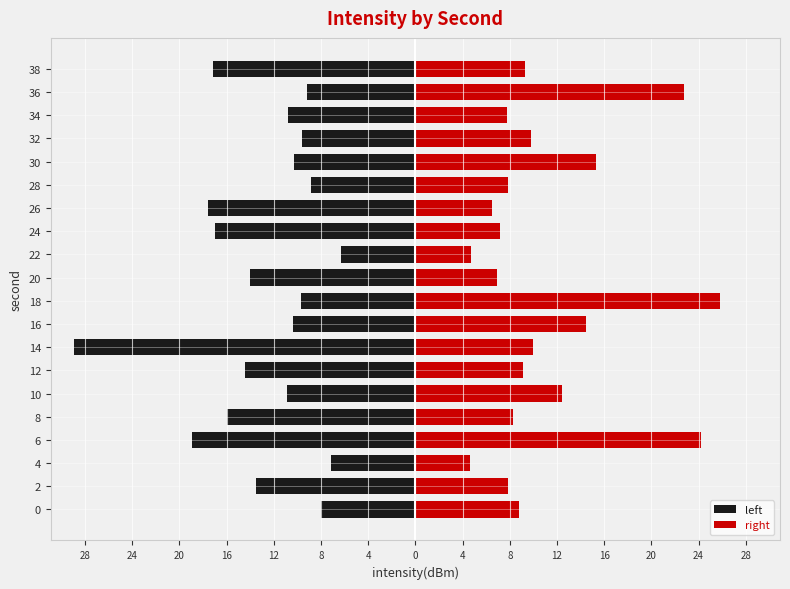

Reading left to right, what are all the values shown in this chart?

left: -8.0	-13.5	-7.2	-19.0	-16.0	-10.9	-14.4	-28.9	-10.4	-9.7	-14.0	-6.3	-17.0	-17.5	-8.8	-10.3	-9.6	-10.8	-9.2	-17.1
right: 8.8	7.9	4.6	24.2	8.3	12.4	9.1	9.9	14.4	25.8	6.9	4.7	7.1	6.5	7.9	15.3	9.8	7.7	22.7	9.3